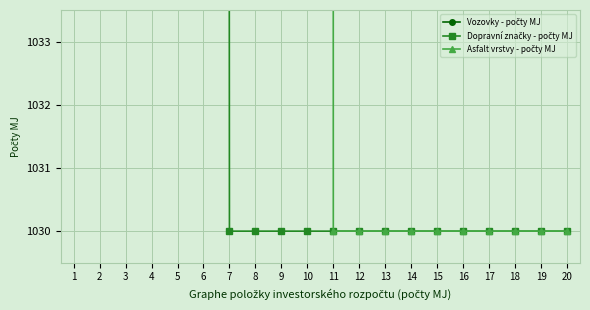

True or false: Vozovky - počty MJ and Dopravní značky - počty MJ intersect in this chart.

False